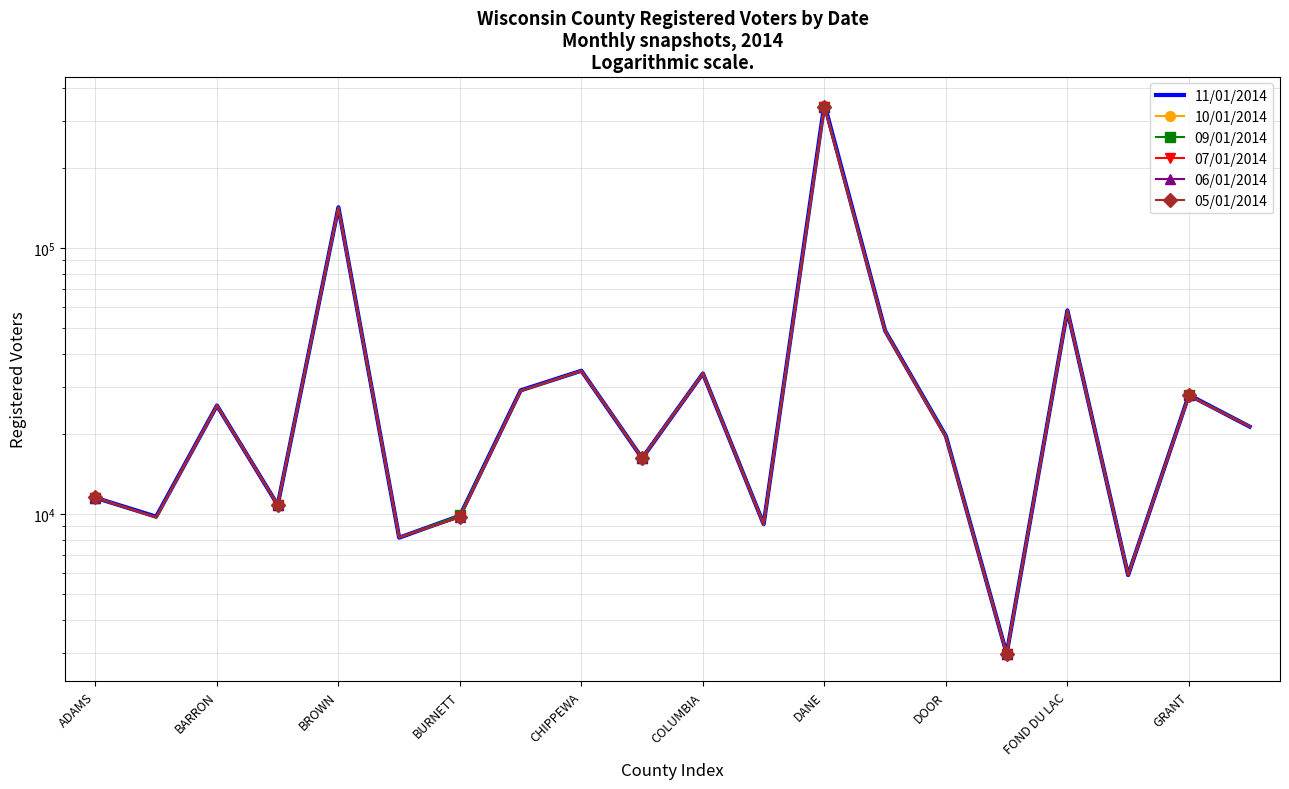

True or false: 11/01/2014 has a value of 4139 at 15.

False